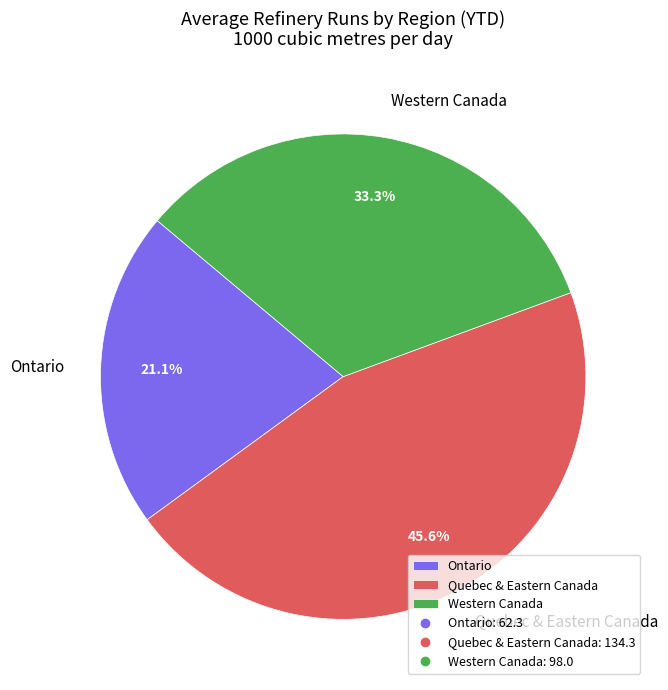

Is Ontario the majority of the pie?

No